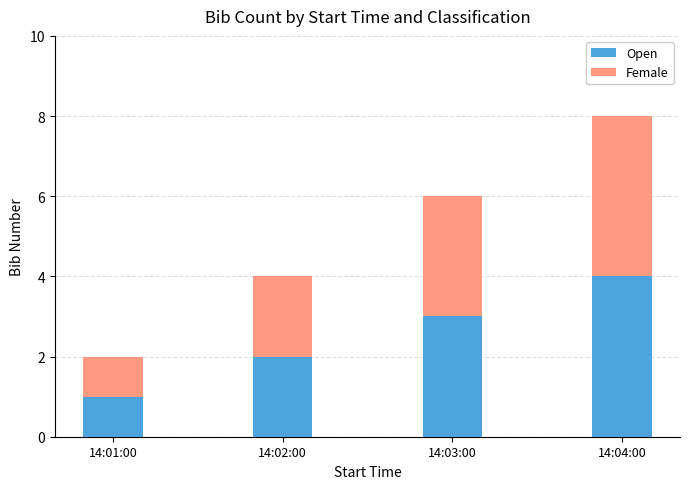

At which category is the sum across all series the highest?

14:04:00